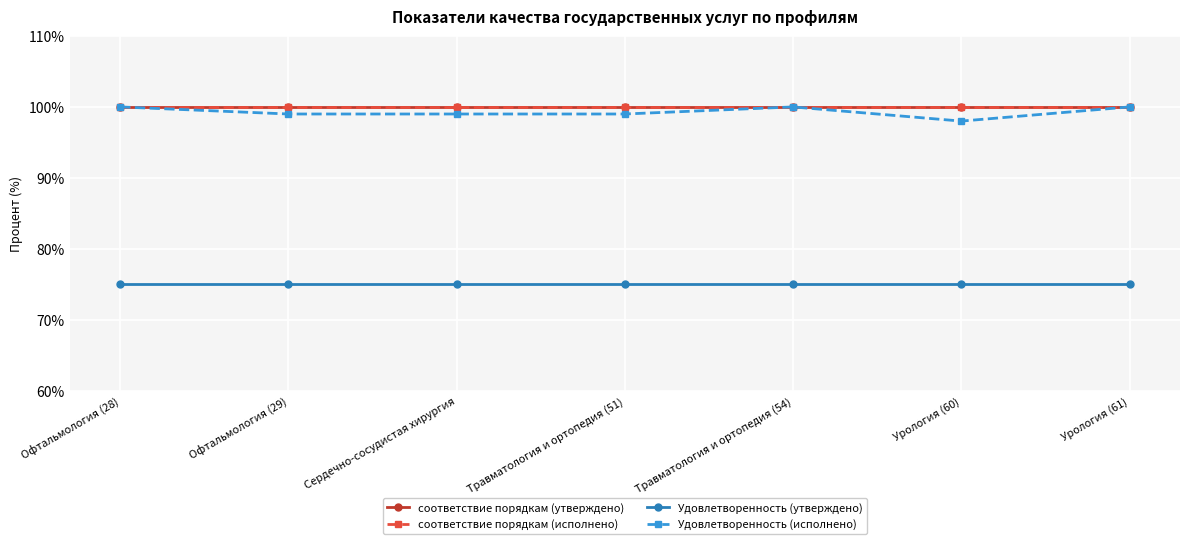

Is this an area chart (filled region under the line)?

No